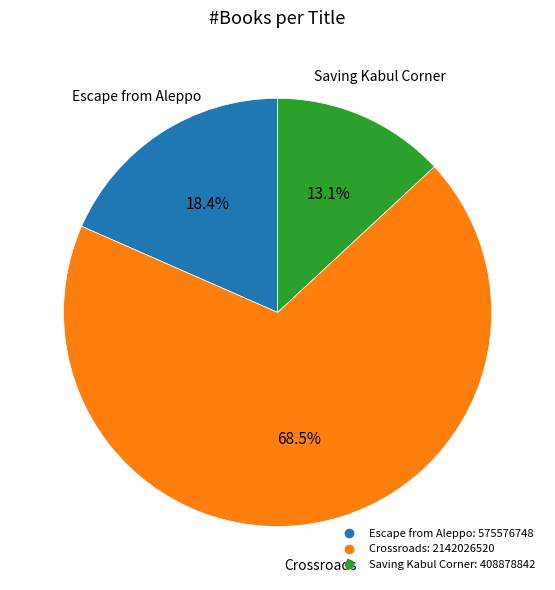

Which slice is the smallest?

Saving Kabul Corner